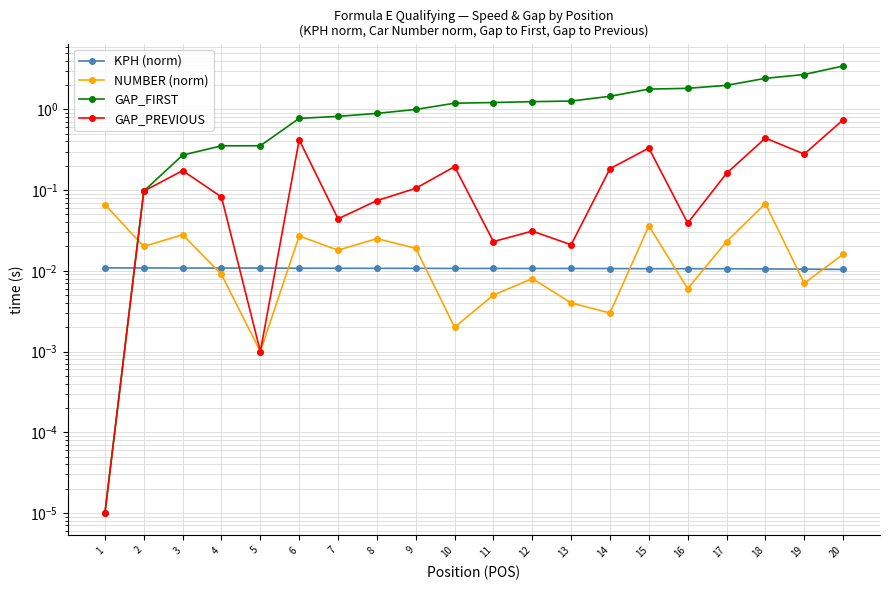

Between 13 and 16, which series saw the biggest shift?

GAP_FIRST